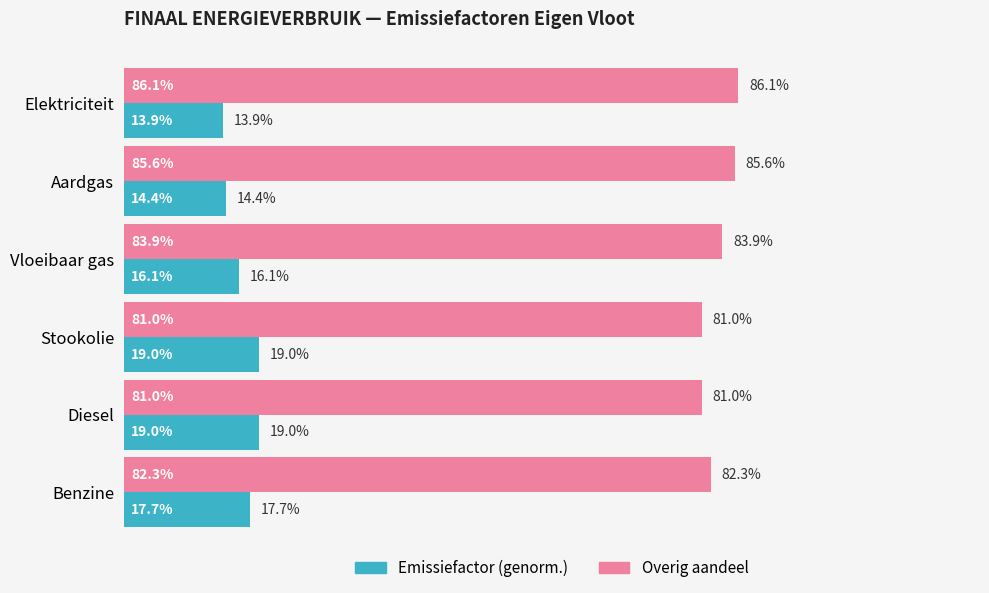

List the series in order of their overall mean, highest first.

Overig aandeel, Emissiefactor (genorm.)